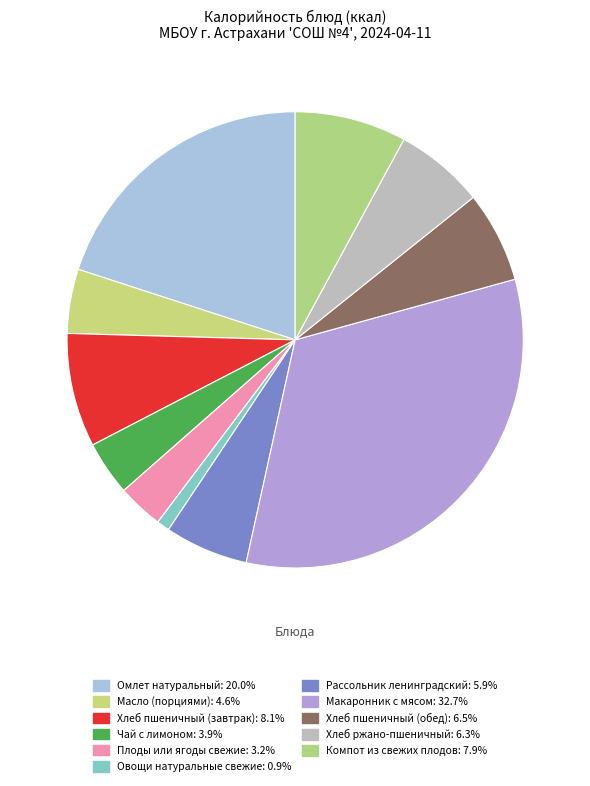

How many slices are in this pie chart?

11